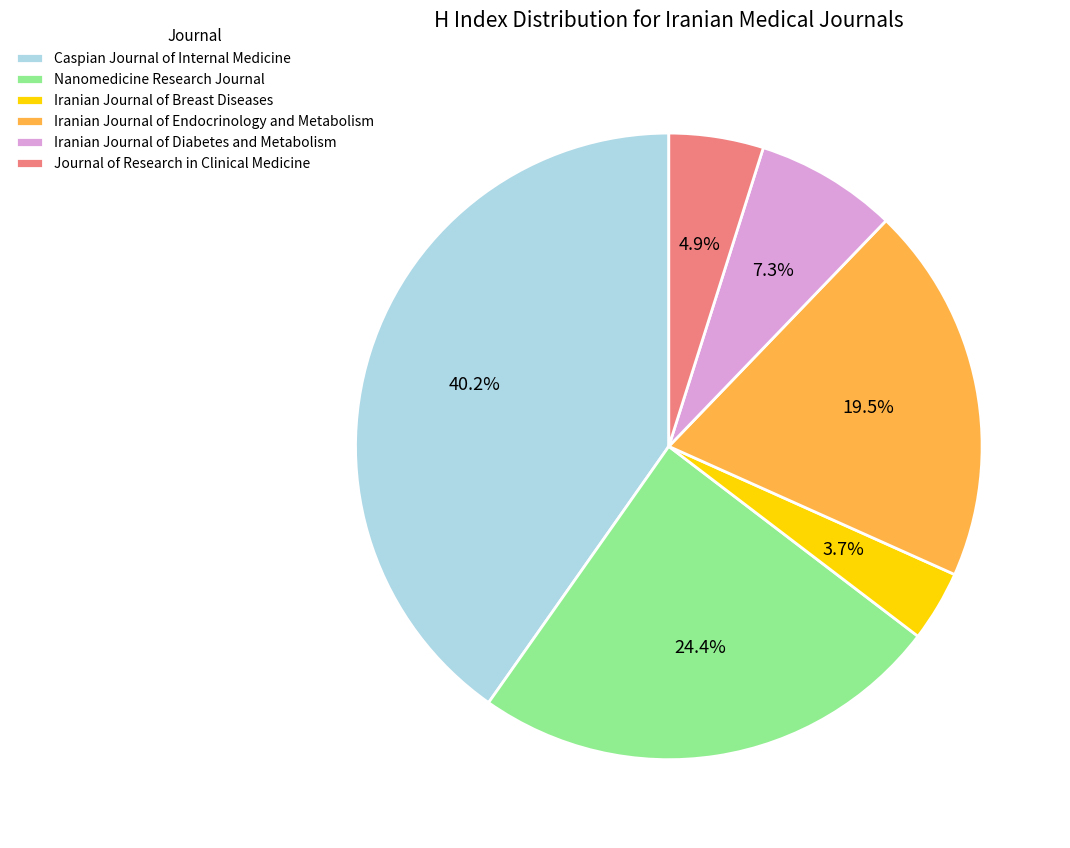

Between Journal of Research in Clinical Medicine and Caspian Journal of Internal Medicine, which is larger?

Caspian Journal of Internal Medicine